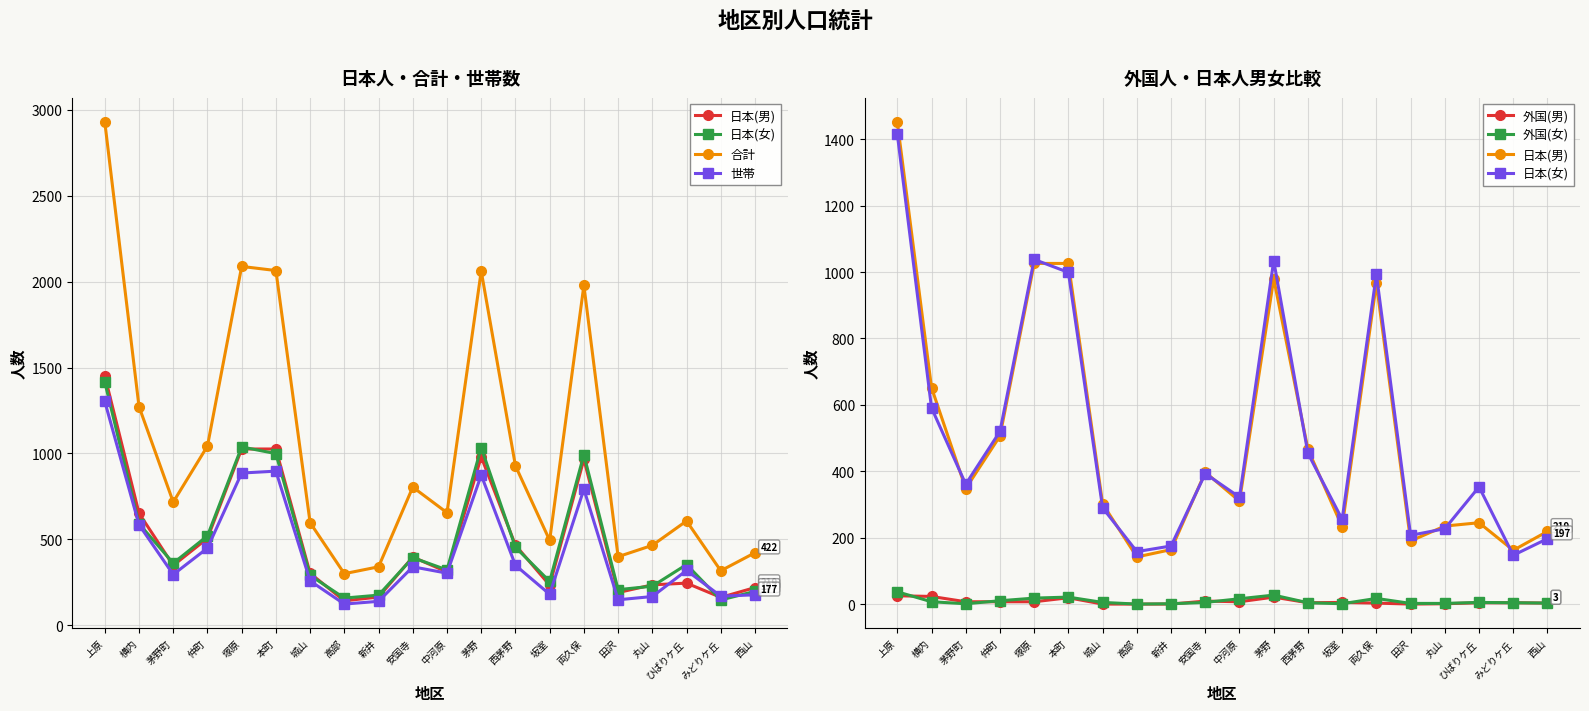

Is this an area chart (filled region under the line)?

No